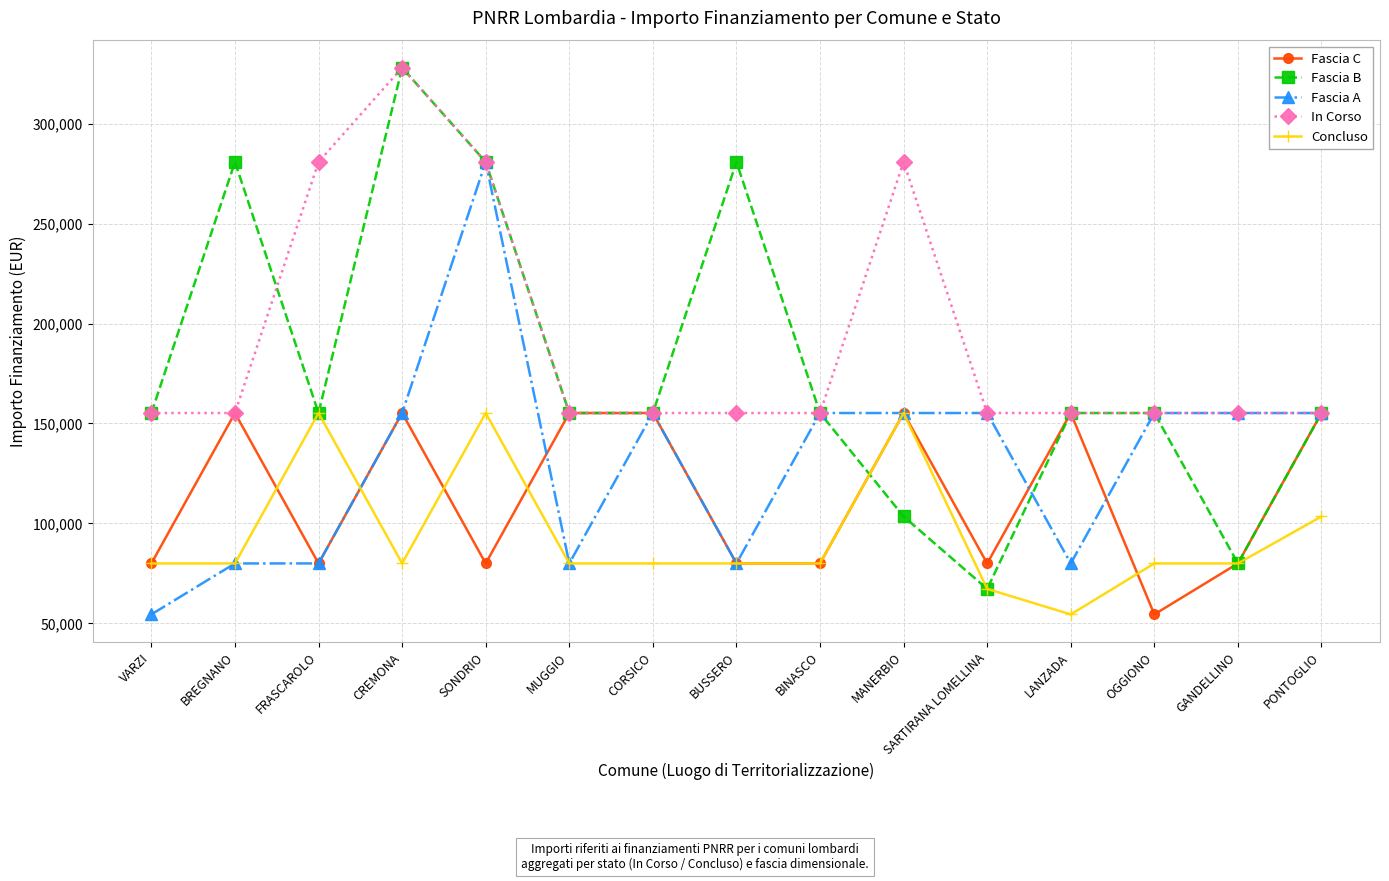

What is the minimum value shown in the chart?

54412